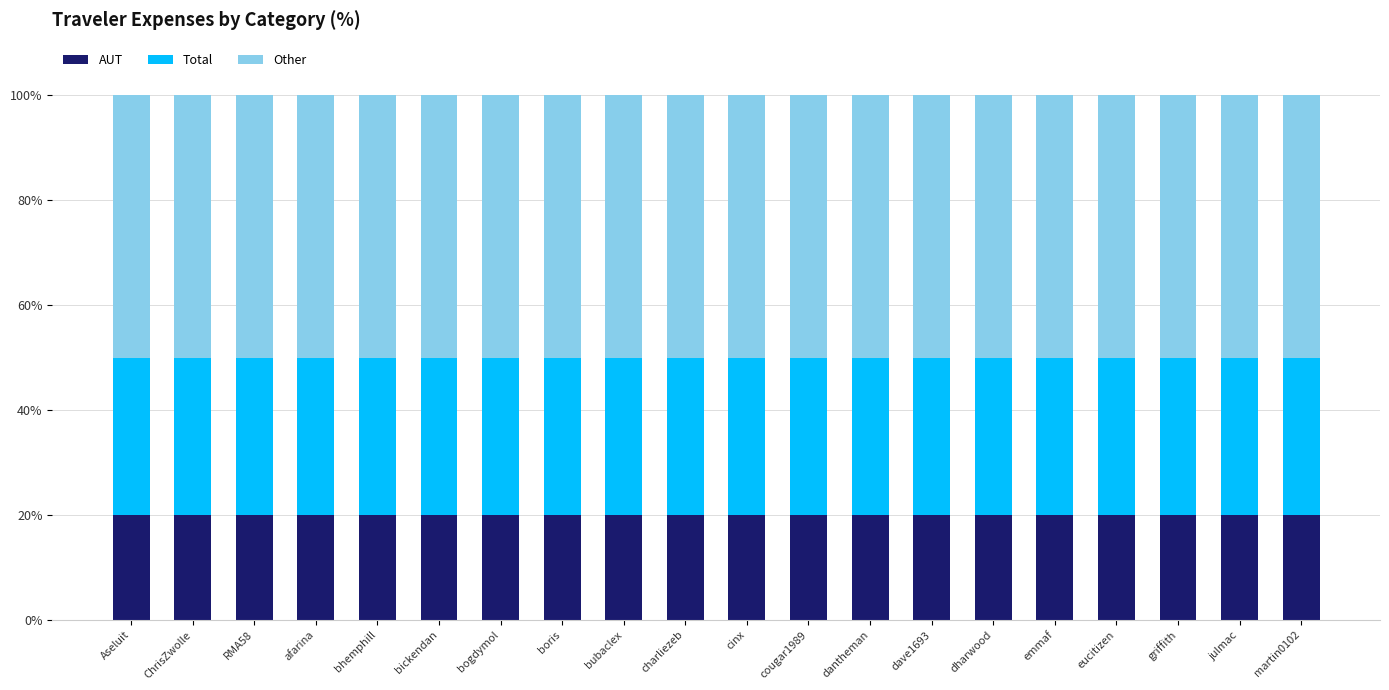

What is the sum of all AUT values?

400